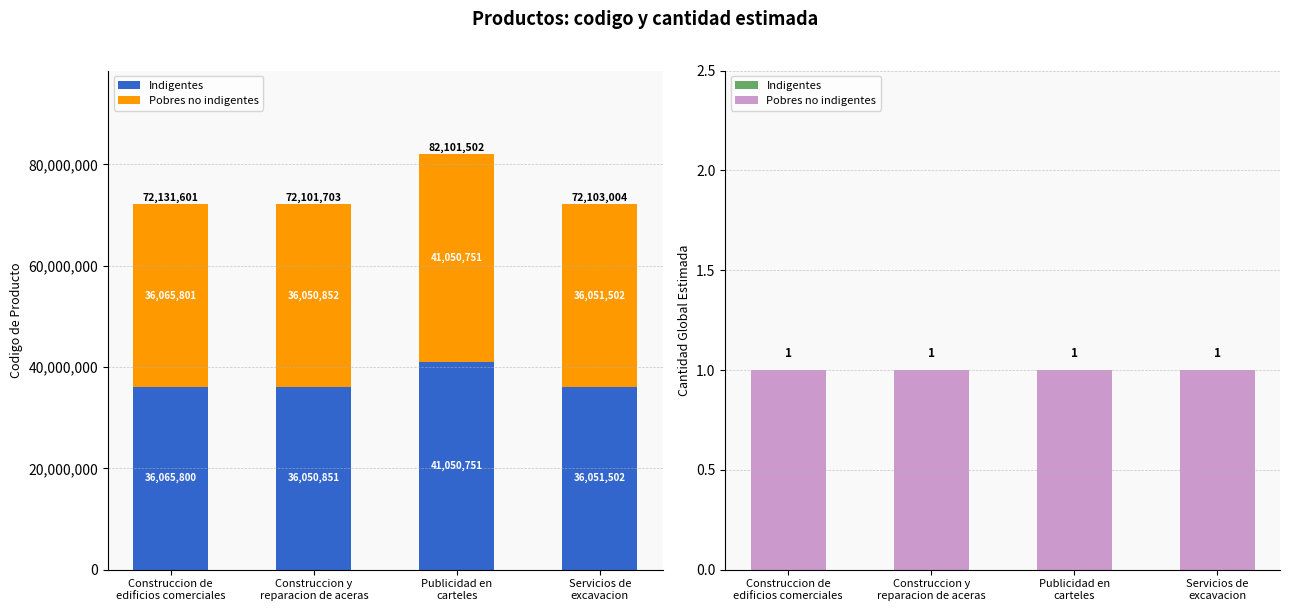

Reading right to left, extract all data points from this chart.

Indigentes: 0	0	0	0
Pobres no indigentes: 1	1	1	1